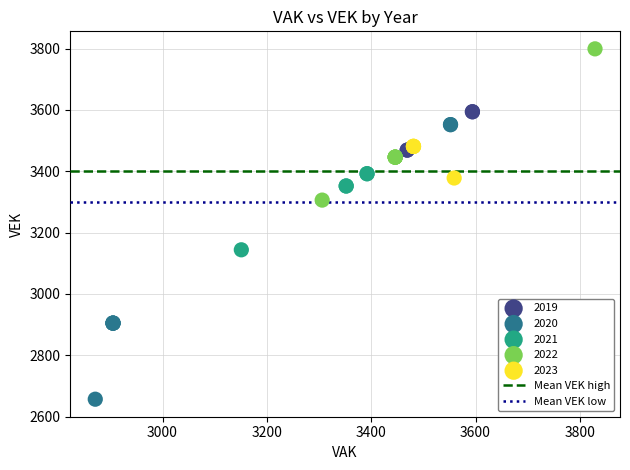

Which series contains the highest Y value?

2022